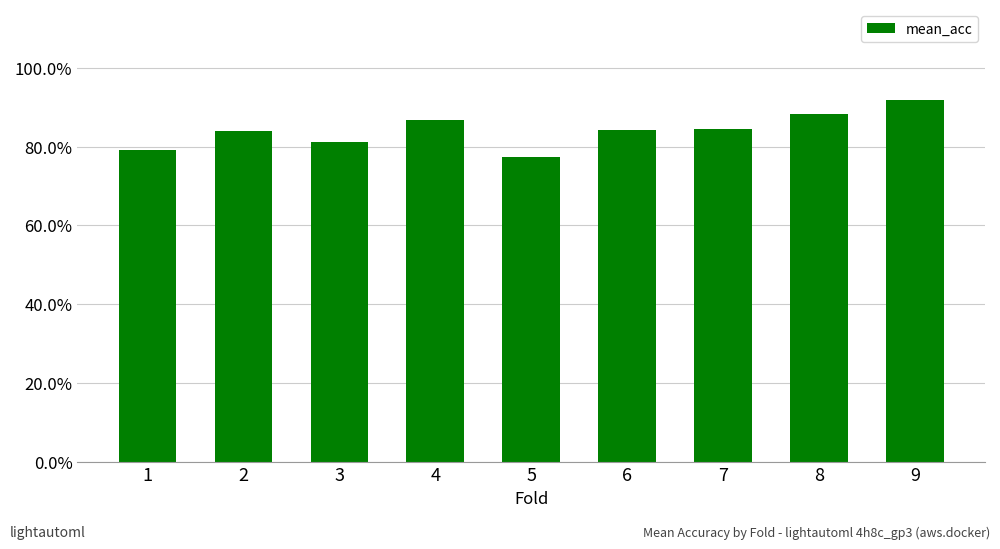

What is the value of the 2nd bar from the left?

0.8